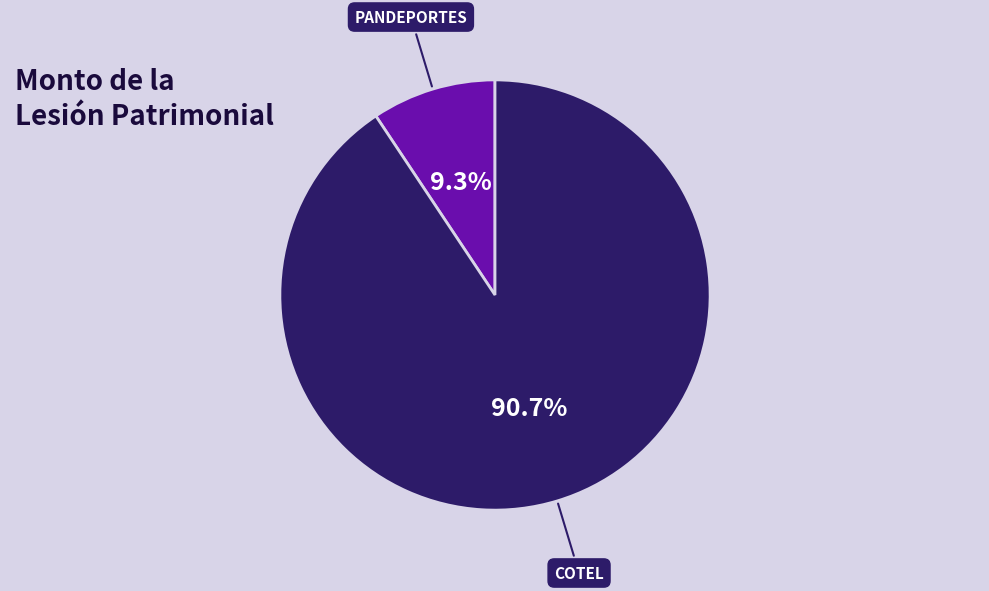

Is there a majority slice in this chart?

Yes